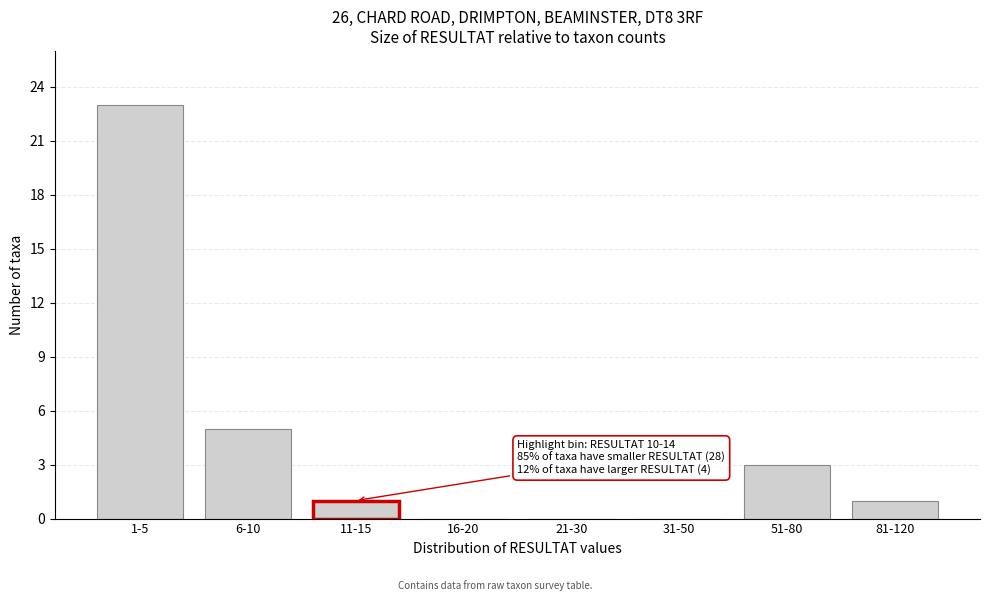

Reading left to right, what are all the values shown in this chart?

1-5=23	6-10=5	11-15=1	16-20=0	21-30=0	31-50=0	51-80=3	81-120=1